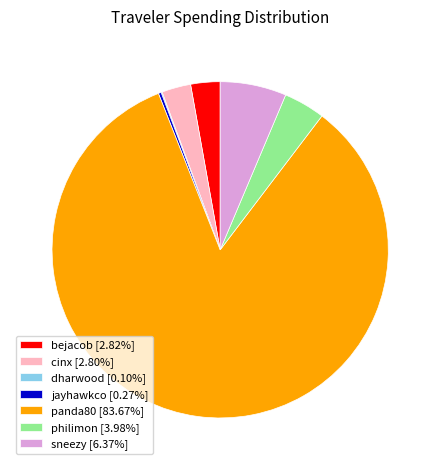

Is it true that philimon is 4% of the pie?

True